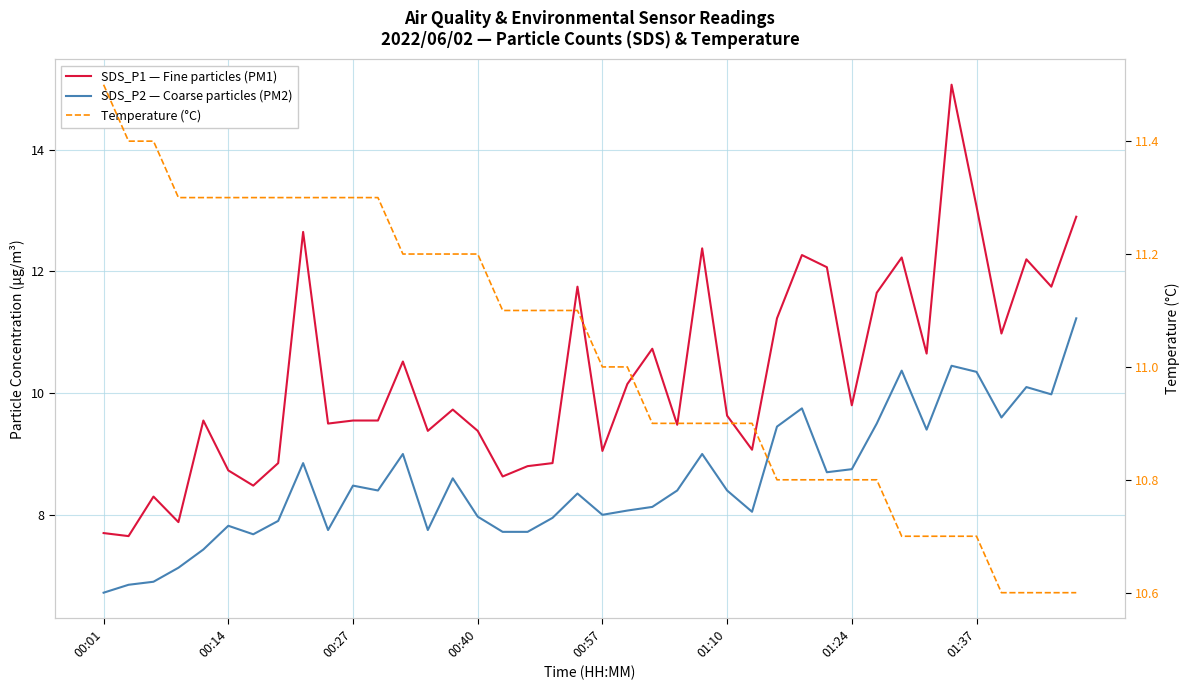

How many data points in Temperature (°C) are less than 11?

18